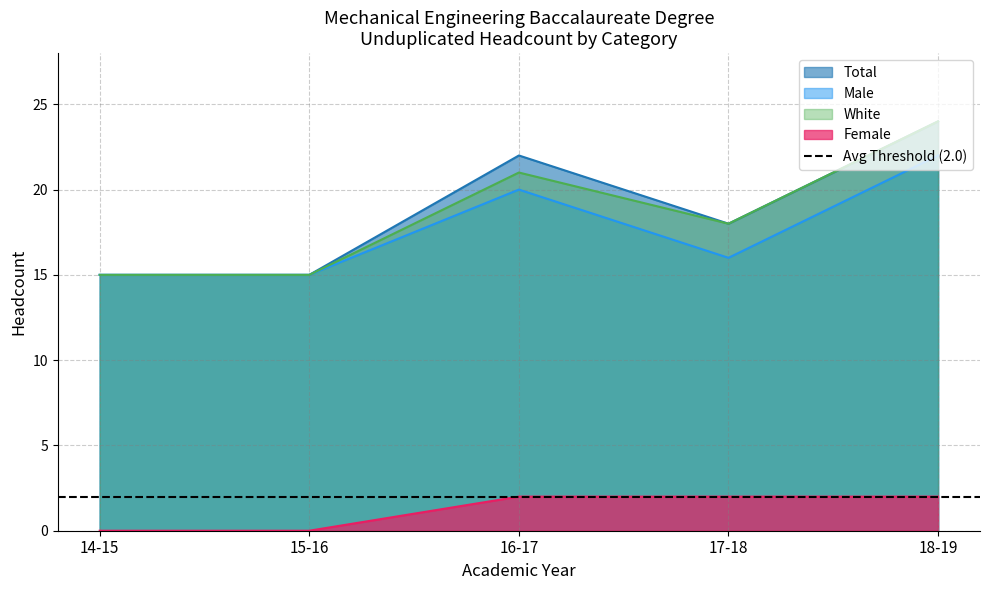

Is the value of White at 16-17 greater than the value of Total at 16-17?

No